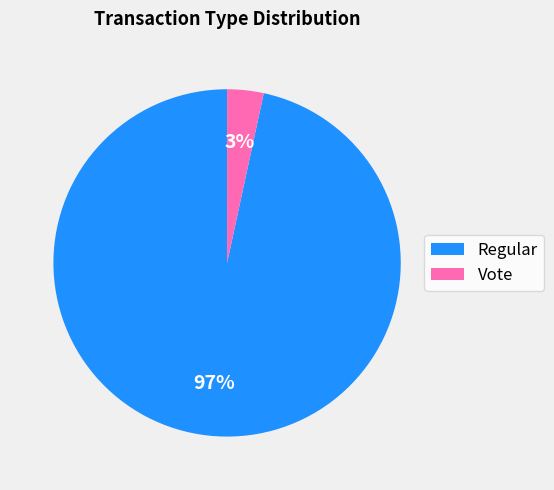

Count the number of slices in the pie.

2